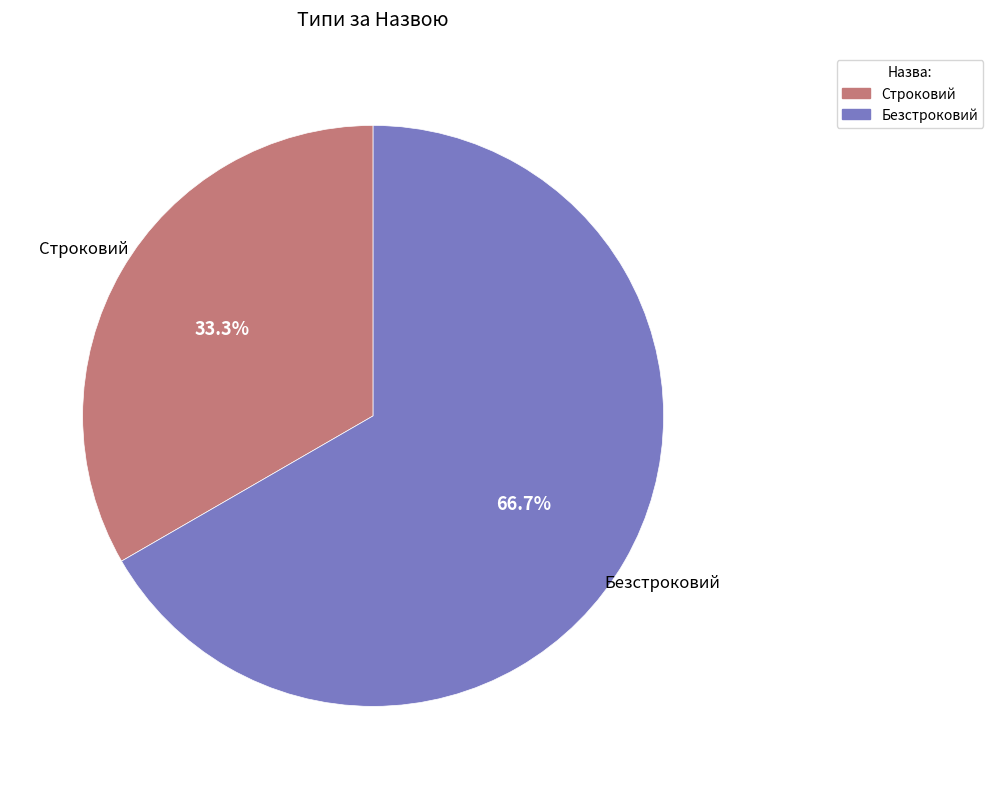

Is it true that Строковий is 33% of the pie?

True